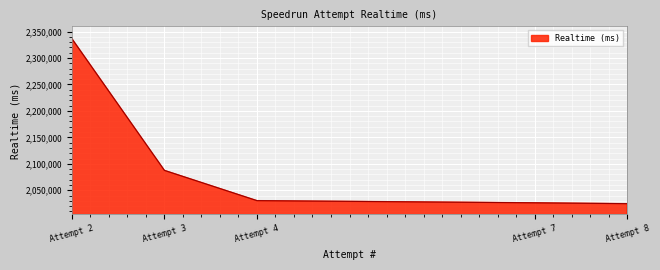

What is the difference between the second highest and second lowest values?

61261